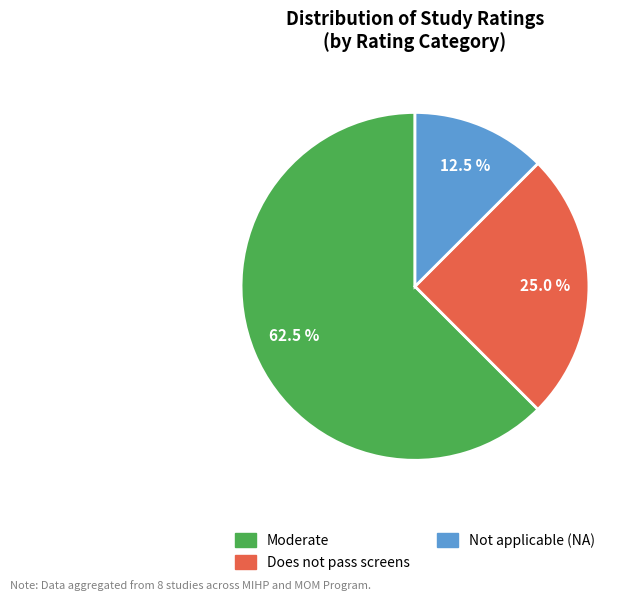

Which category has the smallest portion of the pie?

Not applicable (NA)